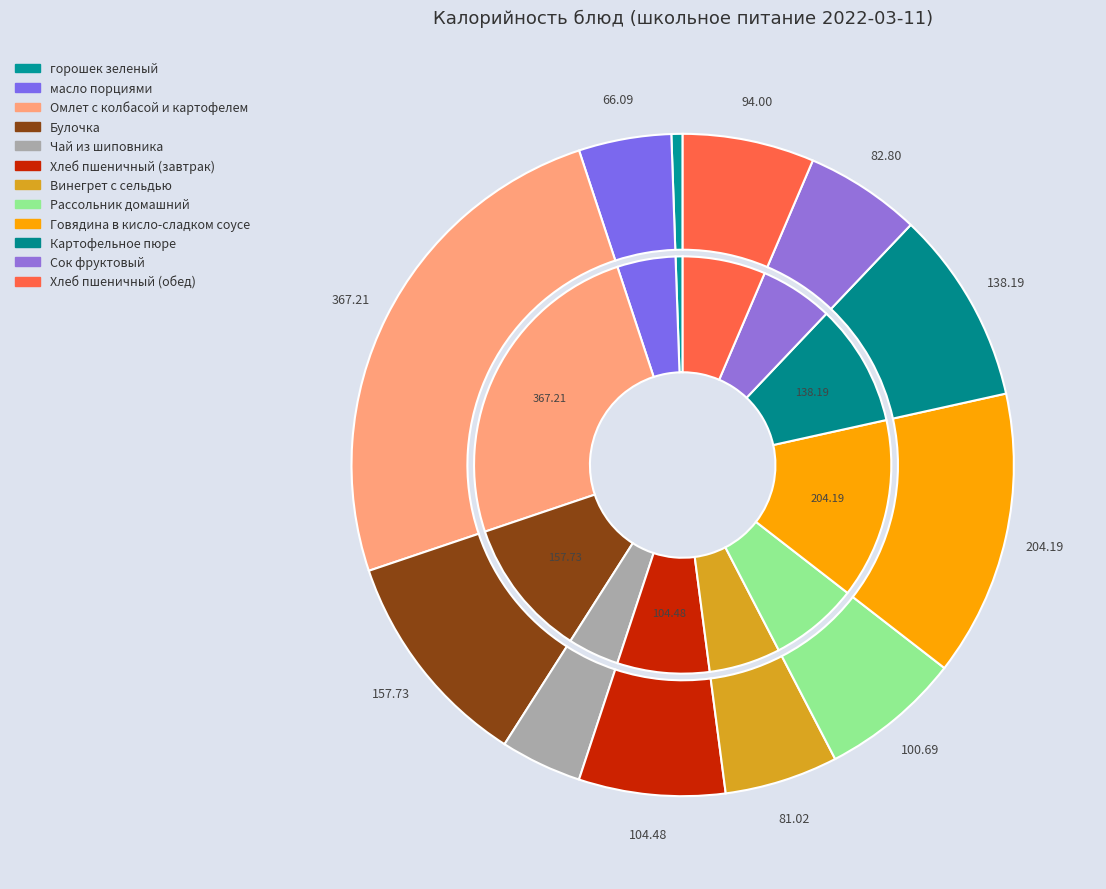

Count the number of slices in the pie.

12